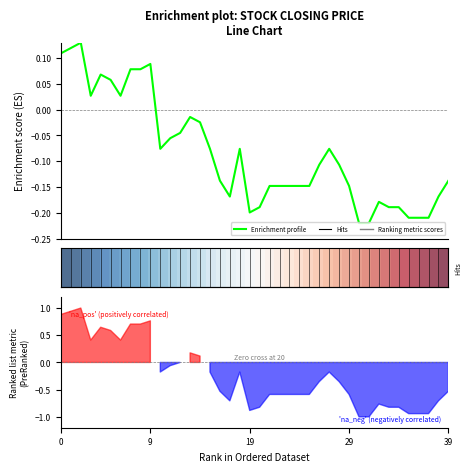

How many values in Enrichment profile are above zero?

10